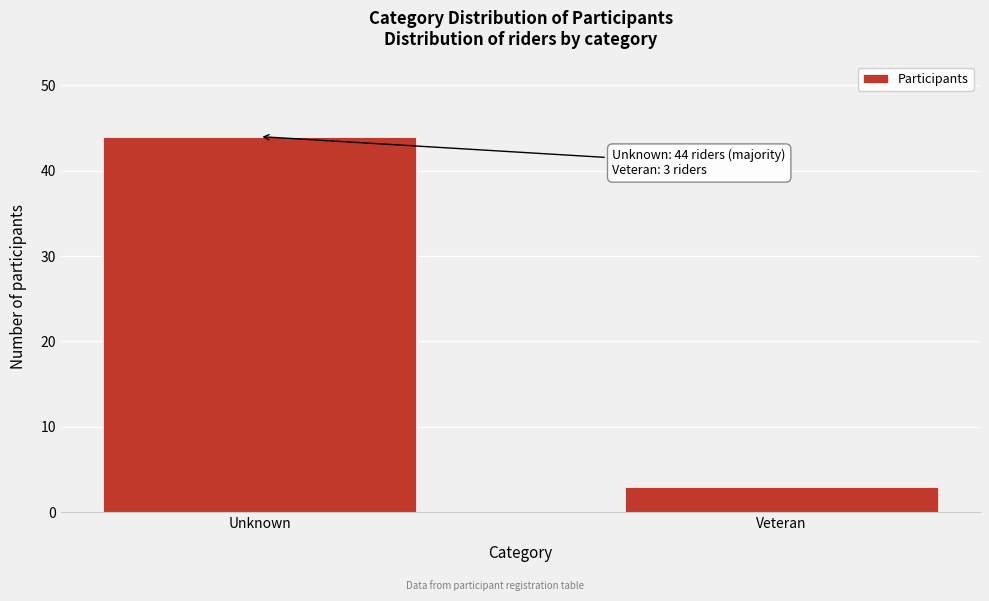

Reading left to right, extract all data points from this chart.

Unknown=44	Veteran=3